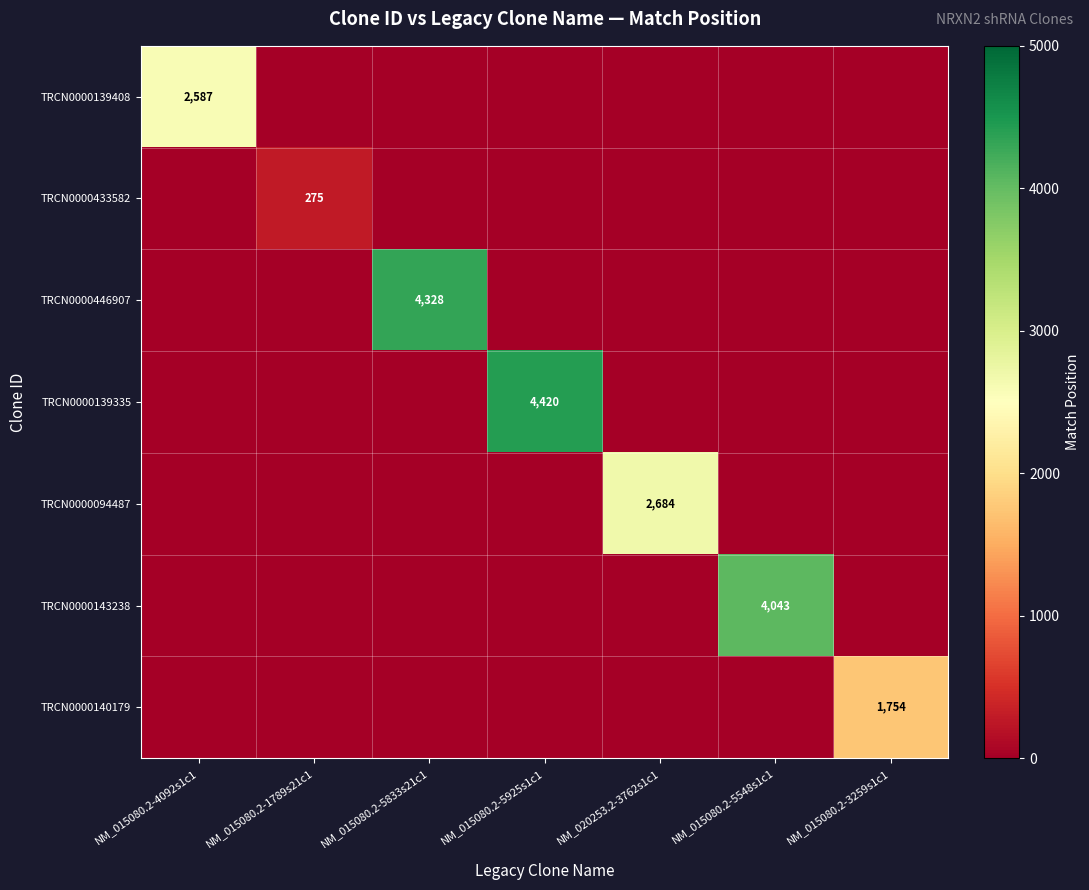

The TRCN0000433582 series shows 275 at NM_015080.2-1789s21c1. True or false?

True